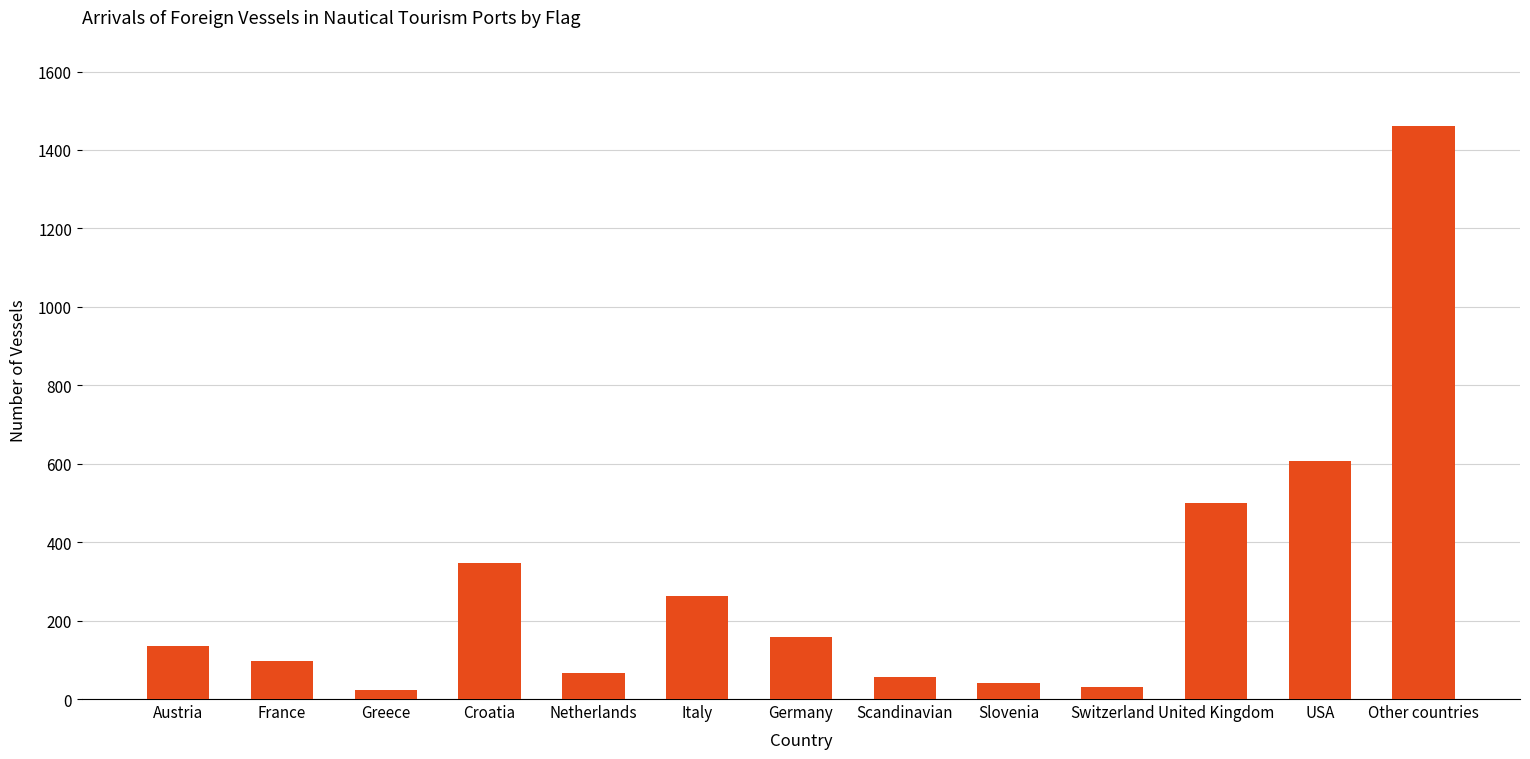

Reading left to right, what are all the values shown in this chart?

Austria=135	France=96	Greece=23	Croatia=348	Netherlands=66	Italy=262	Germany=157	Scandinavian=57	Slovenia=41	Switzerland=30	United Kingdom=500	USA=607	Other countries=1462